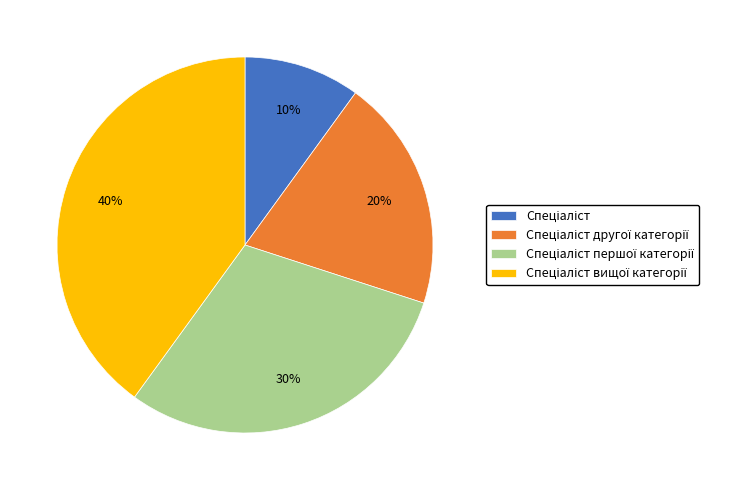

Does any single category account for the majority?

No